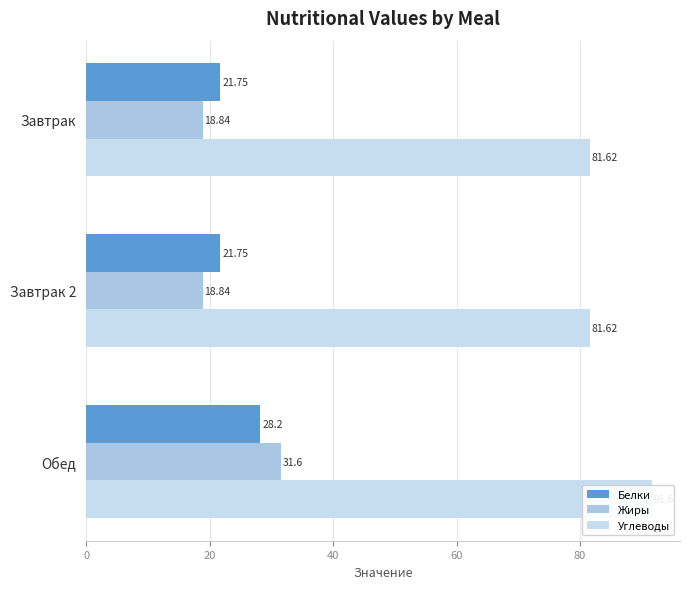

Which series has the largest total across all categories?

Углеводы